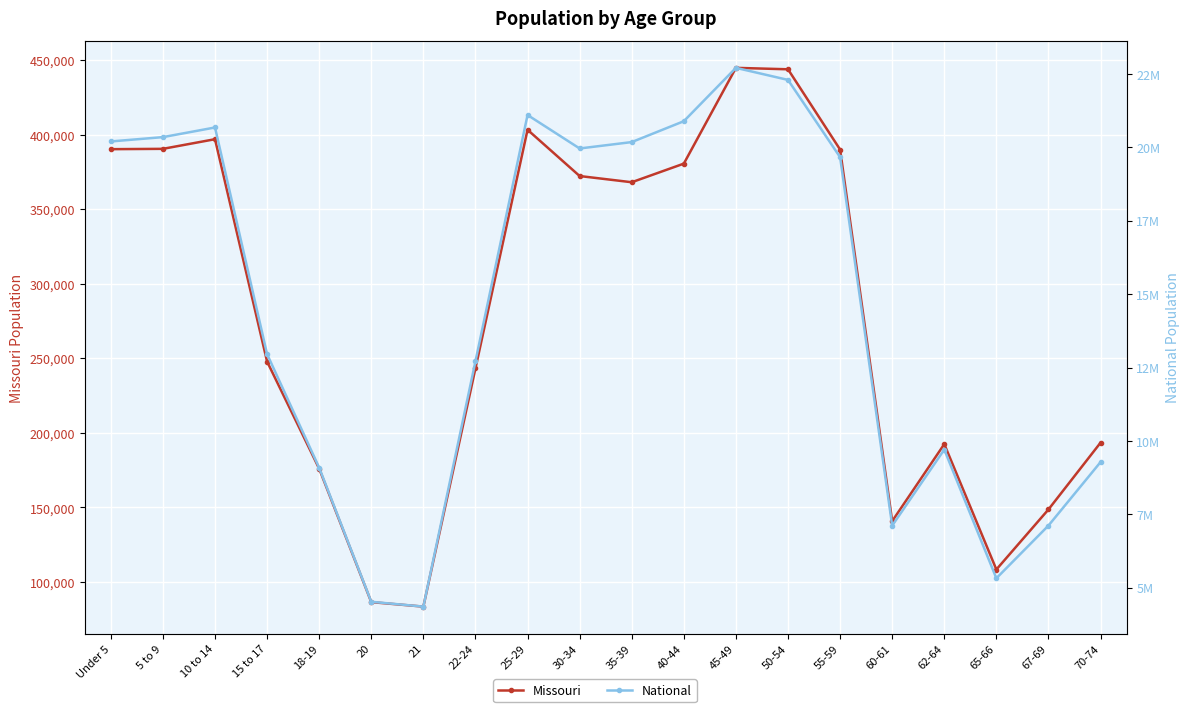

True or false: Missouri and National intersect in this chart.

False